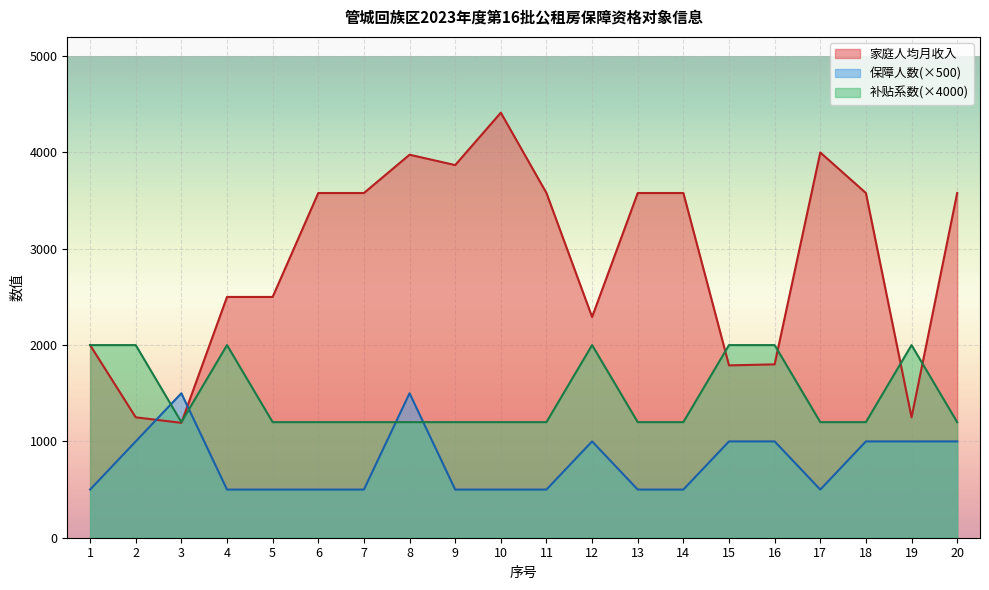

Which category has the lowest value in the 家庭人均月收入 series?

3